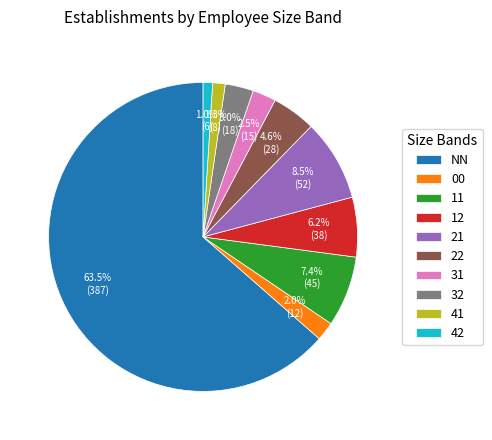

To the nearest percent, what is the combined percentage of 32 and 00?

5%